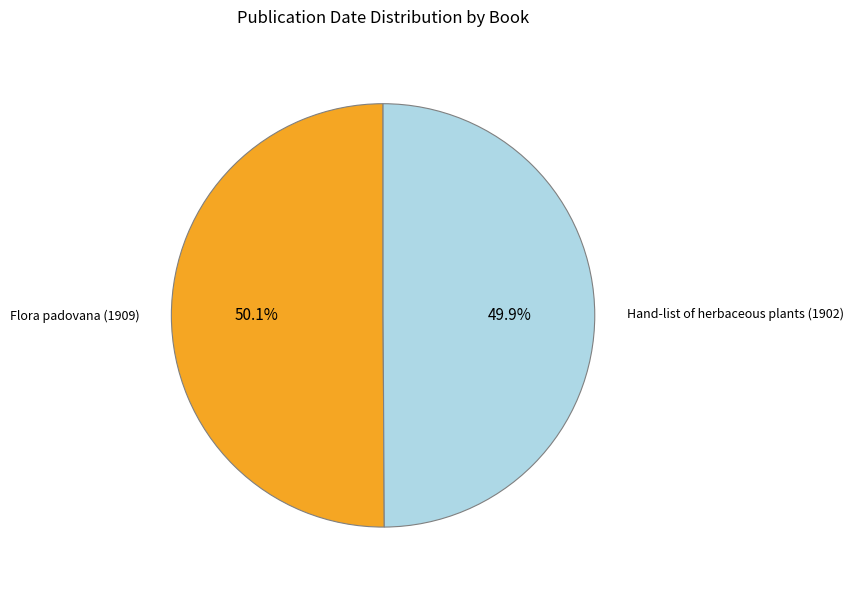

Is it true that Flora padovana (1909) is 50% of the pie?

True